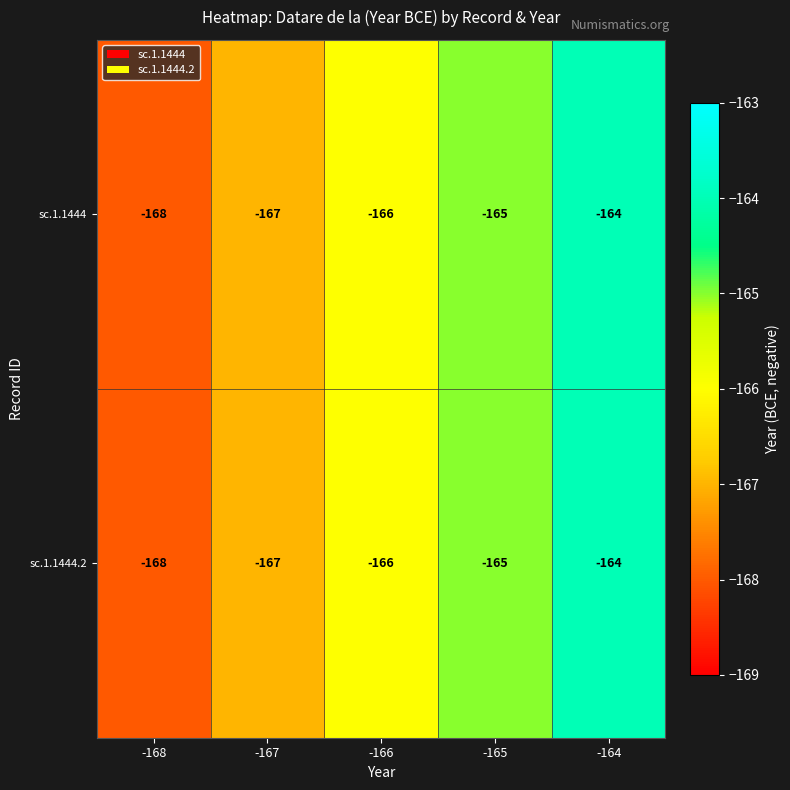

Which category has the highest value across all series?

-164